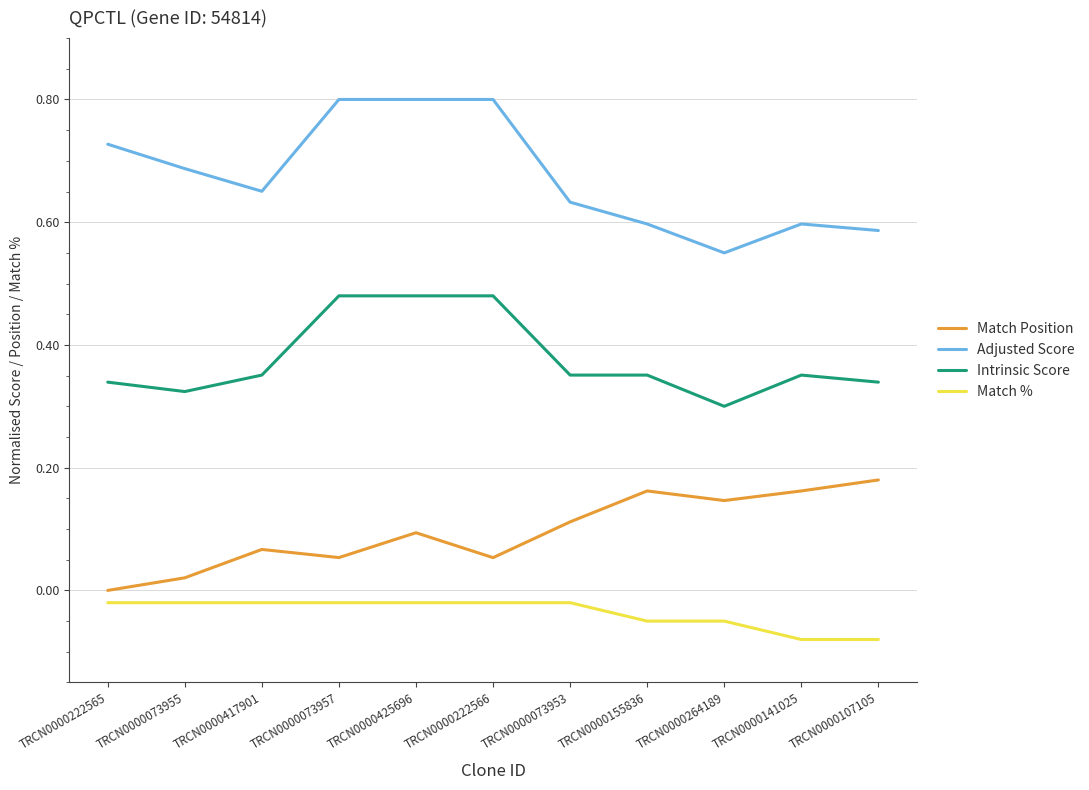

What is the sum of the Adjusted Score values at TRCN0000107105 and TRCN0000417901?

1.2